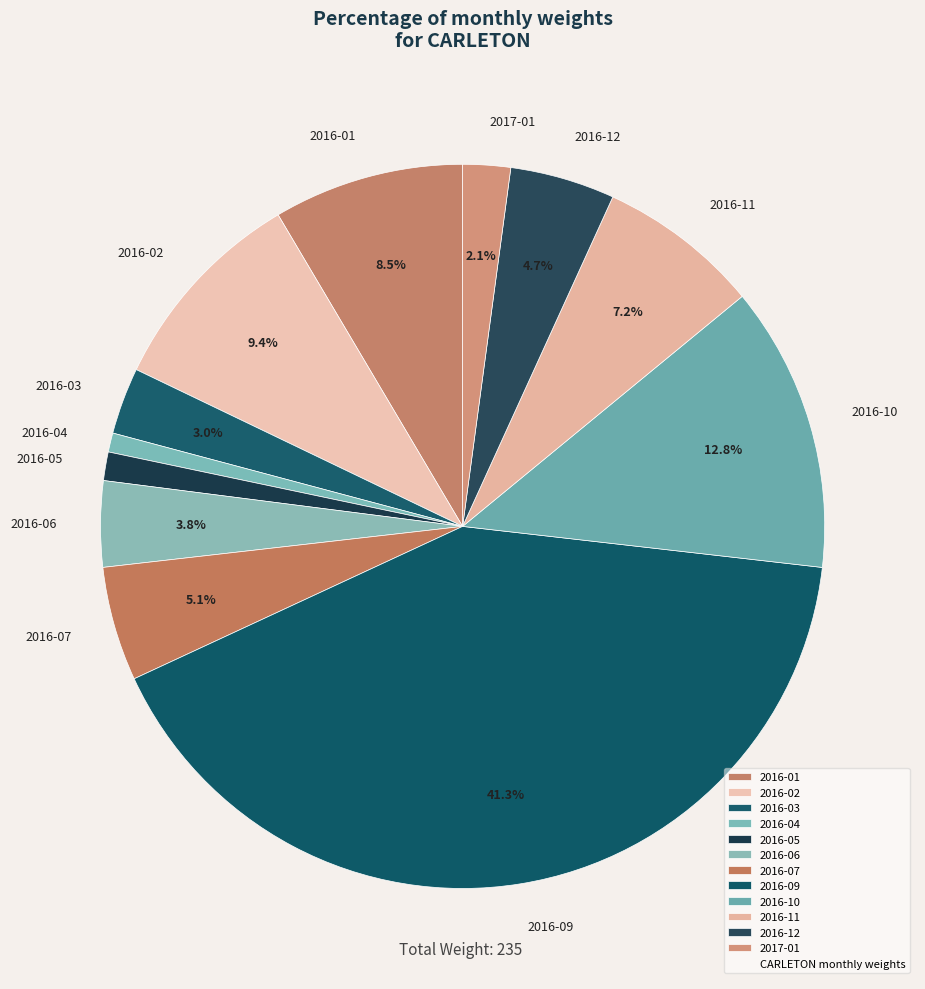

Does 2016-01 represent more than half of the total?

No